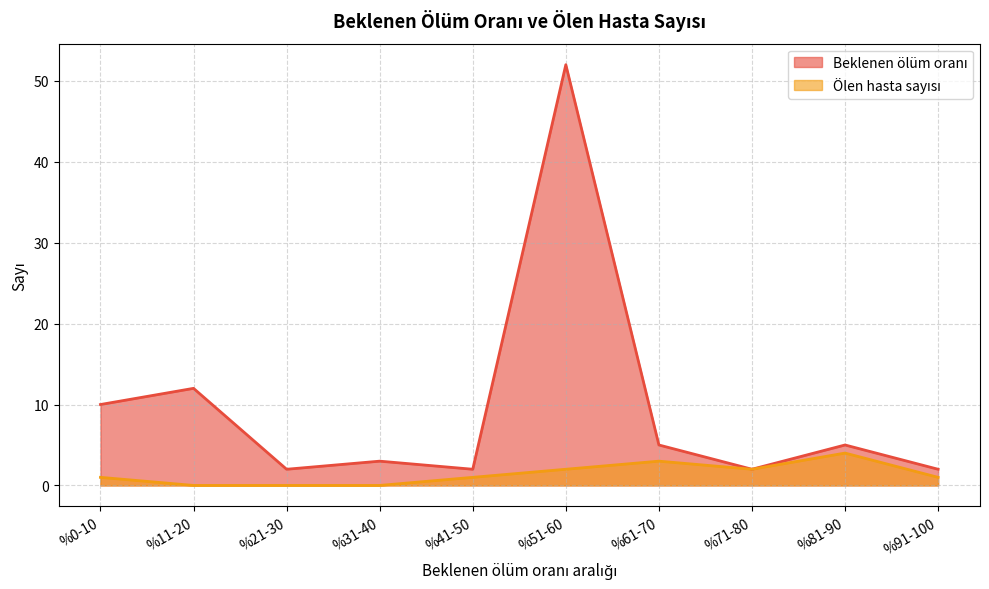

What is the average value of the Ölen hasta sayısı series?

1